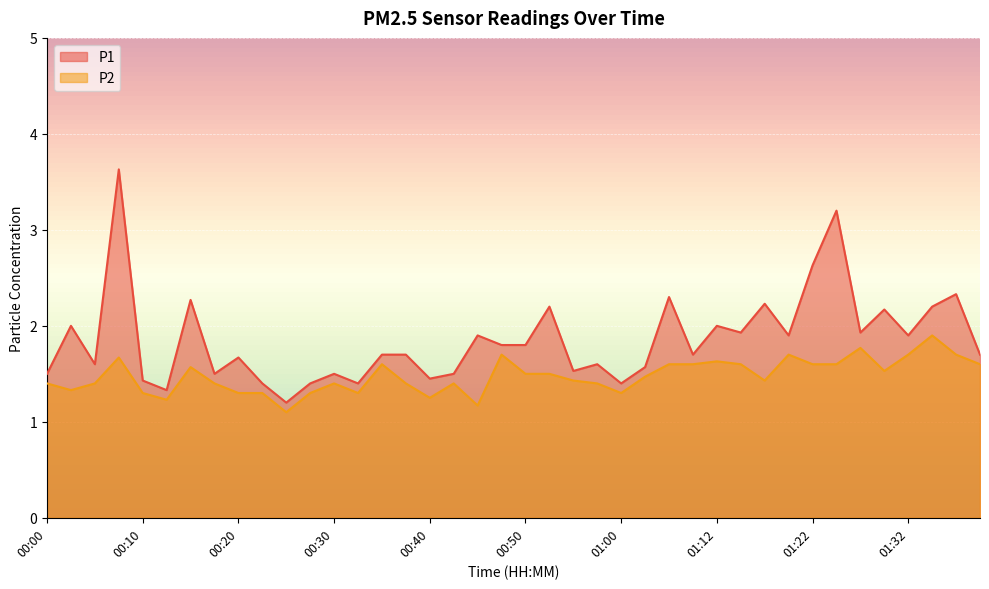

True or false: P1 has a value of 0.9 at 00:52.

False